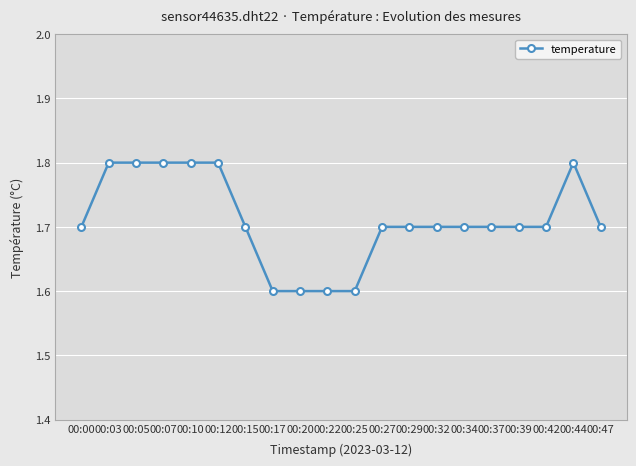

Reading right to left, what are all the values shown in this chart?

1.7	1.8	1.7	1.7	1.7	1.7	1.7	1.7	1.7	1.6	1.6	1.6	1.6	1.7	1.8	1.8	1.8	1.8	1.8	1.7